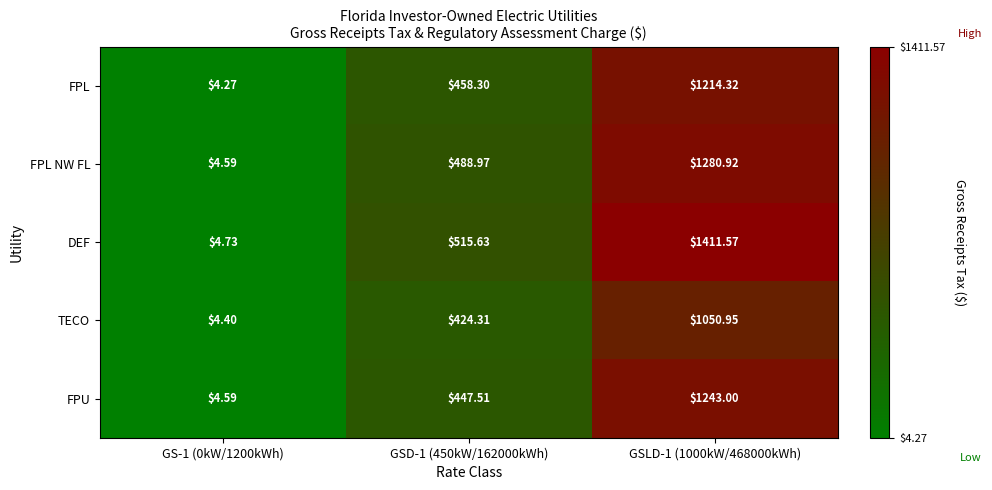

What is the total value across all series at GSD-1 (450kW/162000kWh)?

2334.7